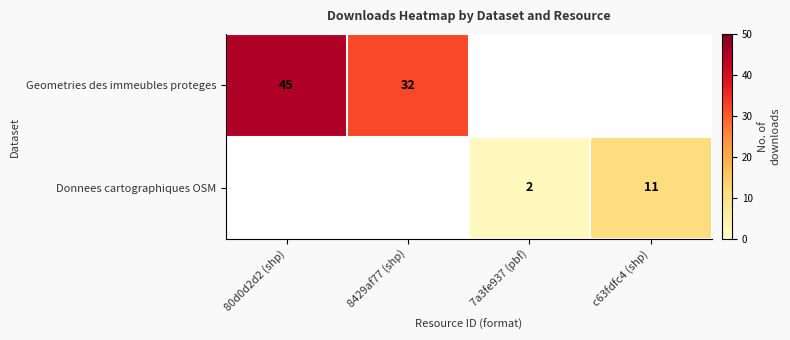

Is the value of Geometries des immeubles proteges at 8429af77 (shp) greater than the value of Donnees cartographiques OSM at c63fdfc4 (shp)?

Yes